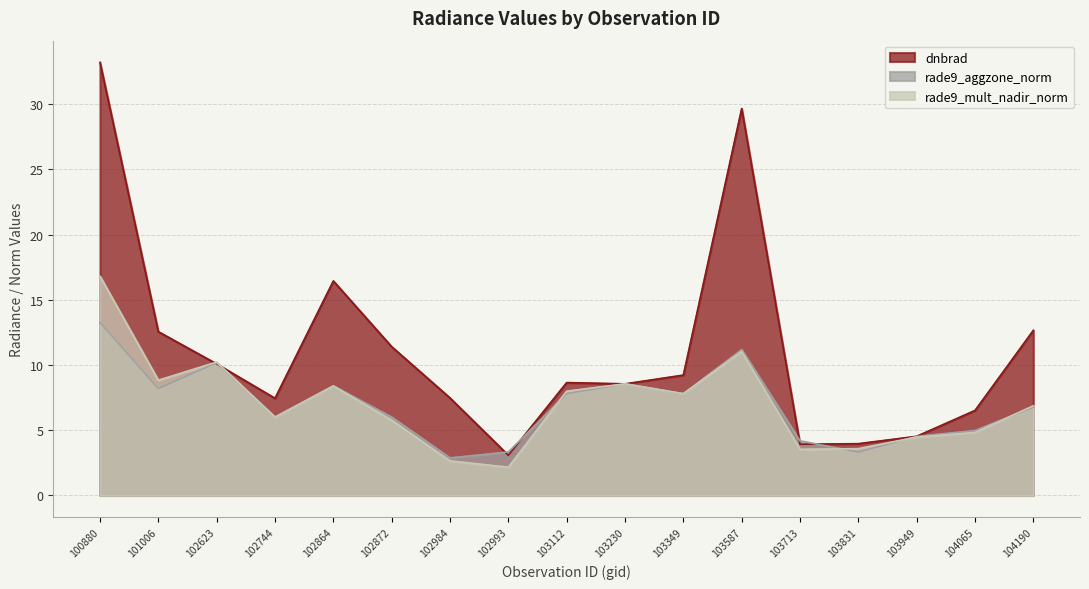

At which label does dnbrad first exceed 8?

100880